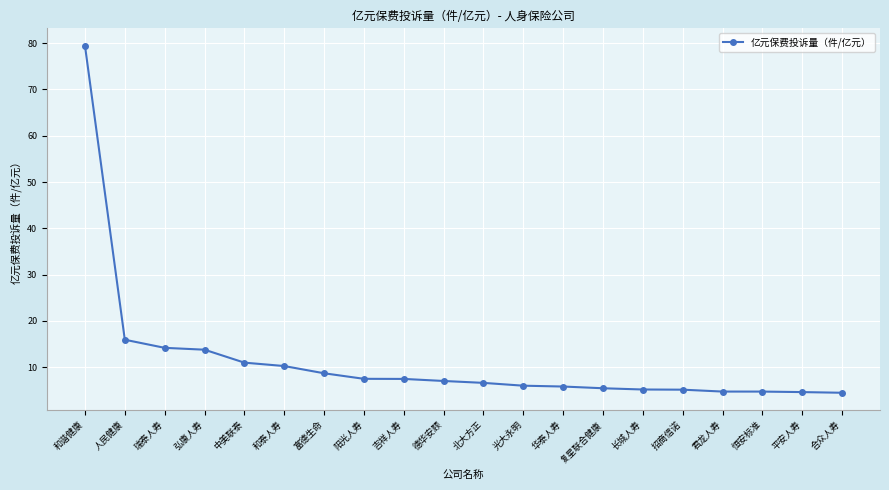

Between 吉祥人寿 and 中美联泰, which is larger?

中美联泰